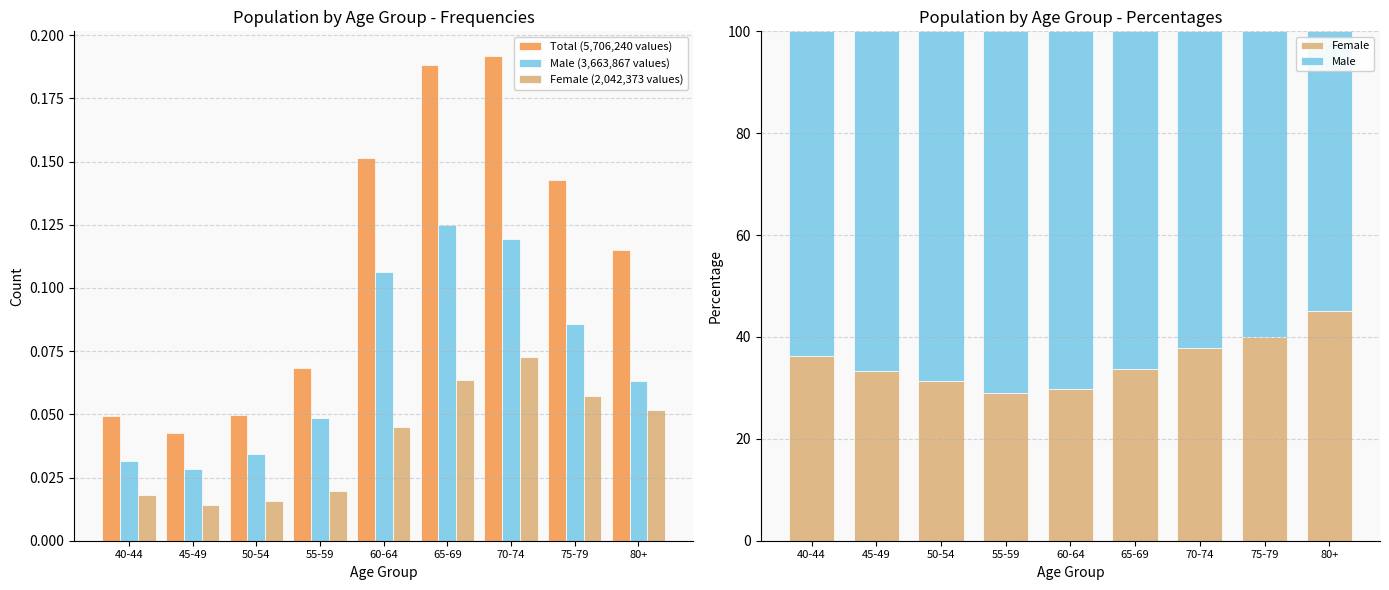

What is the difference between the maximum and minimum values in the Total (5,706,240 values) series?

0.1